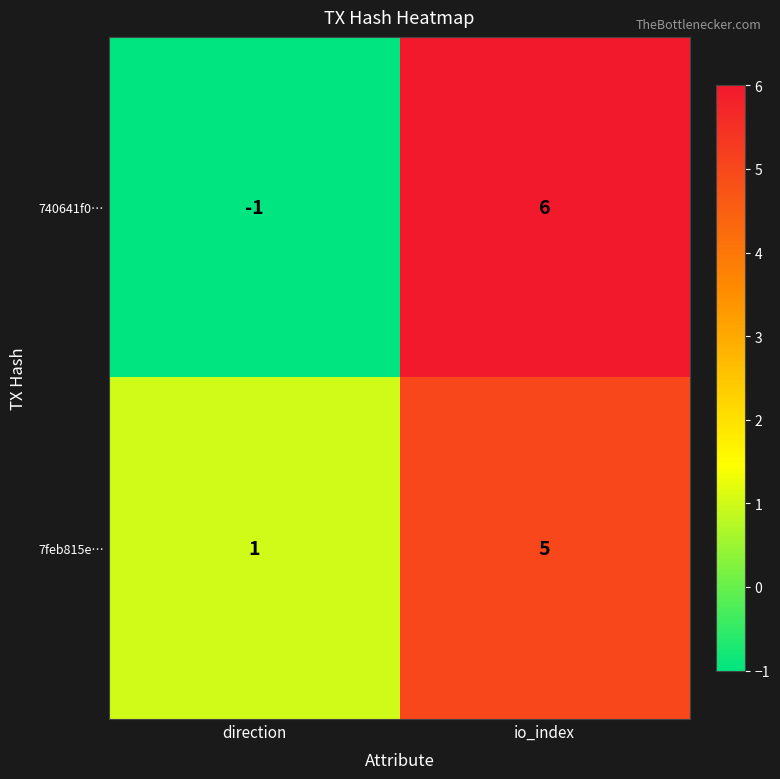

Rank the series by their maximum value, from lowest to highest.

7feb815e…, 740641f0…